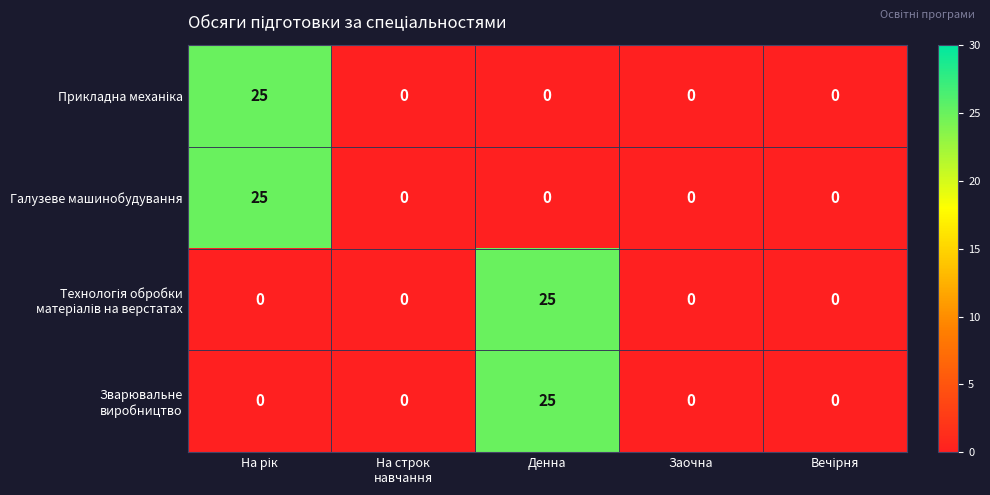

The value of Галузеве машинобудування at Заочна is -11. True or false?

False